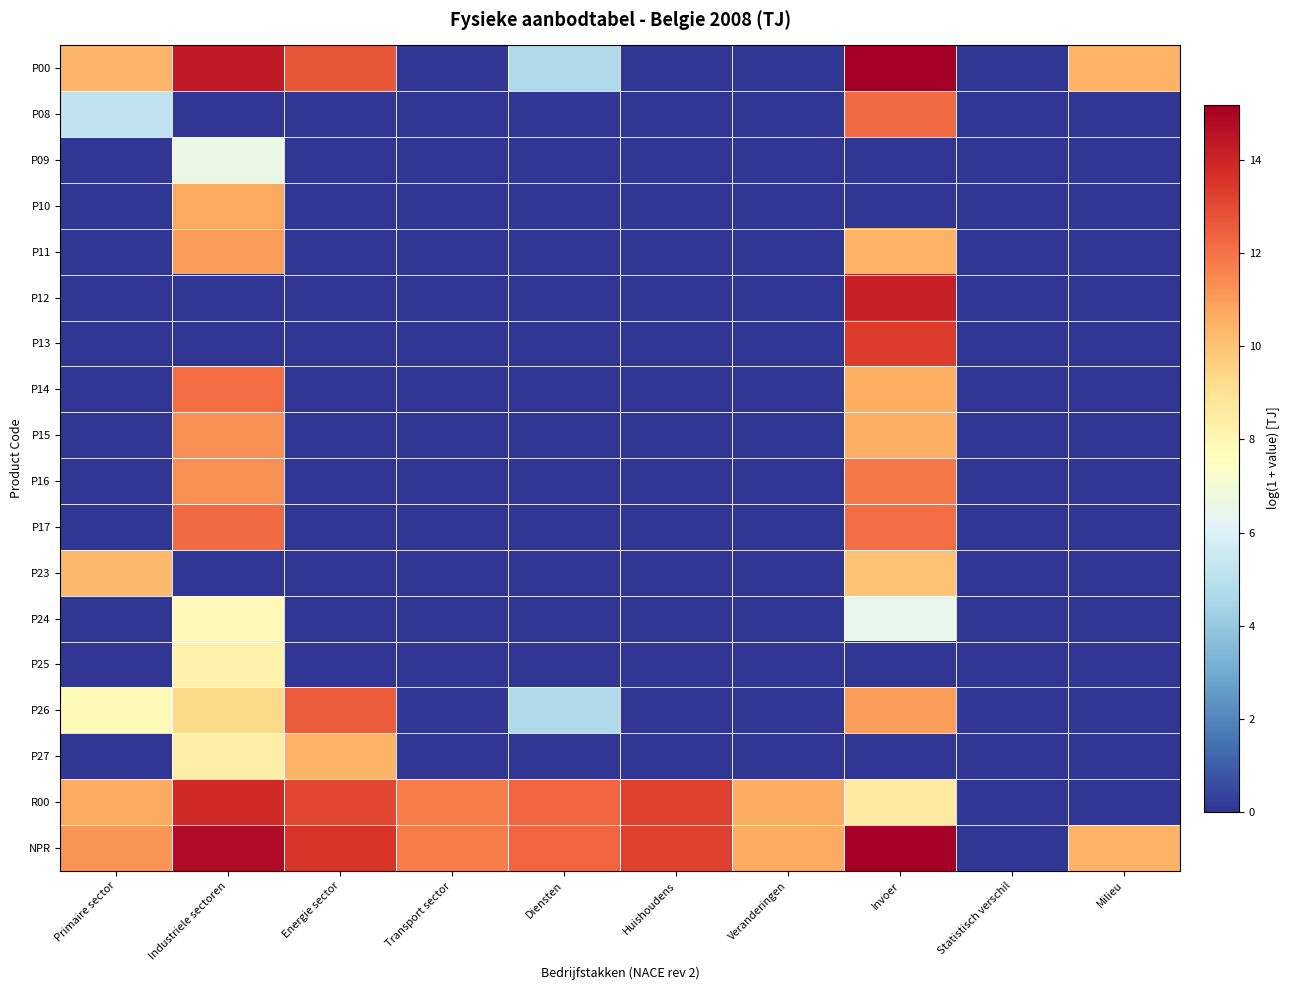

Reading left to right, what are all the values shown in this chart?

P00: Primaire sector=10.4	Industriele sectoren=14.4	Energie sector=12.7	Transport sector=0.0	Diensten=4.6	Huishoudens=0.0	Veranderingen=0.0	Invoer=15.2	Statistisch verschil=0.0	Milieu=10.5
P08: Primaire sector=5.2	Industriele sectoren=0.0	Energie sector=0.0	Transport sector=0.0	Diensten=0.0	Huishoudens=0.0	Veranderingen=0.0	Invoer=12.2	Statistisch verschil=0.0	Milieu=0.0
P09: Primaire sector=0.0	Industriele sectoren=6.6	Energie sector=0.0	Transport sector=0.0	Diensten=0.0	Huishoudens=0.0	Veranderingen=0.0	Invoer=0.0	Statistisch verschil=0.0	Milieu=0.0
P10: Primaire sector=0.0	Industriele sectoren=10.7	Energie sector=0.0	Transport sector=0.0	Diensten=0.0	Huishoudens=0.0	Veranderingen=0.0	Invoer=0.0	Statistisch verschil=0.0	Milieu=0.0
P11: Primaire sector=0.0	Industriele sectoren=11.0	Energie sector=0.0	Transport sector=0.0	Diensten=0.0	Huishoudens=0.0	Veranderingen=0.0	Invoer=10.5	Statistisch verschil=0.0	Milieu=0.0
P12: Primaire sector=0.0	Industriele sectoren=0.0	Energie sector=0.0	Transport sector=0.0	Diensten=0.0	Huishoudens=0.0	Veranderingen=0.0	Invoer=14.2	Statistisch verschil=0.0	Milieu=0.0
P13: Primaire sector=0.0	Industriele sectoren=0.0	Energie sector=0.0	Transport sector=0.0	Diensten=0.0	Huishoudens=0.0	Veranderingen=0.0	Invoer=13.4	Statistisch verschil=0.0	Milieu=0.0
P14: Primaire sector=0.0	Industriele sectoren=12.2	Energie sector=0.0	Transport sector=0.0	Diensten=0.0	Huishoudens=0.0	Veranderingen=0.0	Invoer=10.6	Statistisch verschil=0.0	Milieu=0.0
P15: Primaire sector=0.0	Industriele sectoren=11.3	Energie sector=0.0	Transport sector=0.0	Diensten=0.0	Huishoudens=0.0	Veranderingen=0.0	Invoer=10.6	Statistisch verschil=0.0	Milieu=0.0
P16: Primaire sector=0.0	Industriele sectoren=11.3	Energie sector=0.0	Transport sector=0.0	Diensten=0.0	Huishoudens=0.0	Veranderingen=0.0	Invoer=11.8	Statistisch verschil=0.0	Milieu=0.0
P17: Primaire sector=0.0	Industriele sectoren=12.2	Energie sector=0.0	Transport sector=0.0	Diensten=0.0	Huishoudens=0.0	Veranderingen=0.0	Invoer=12.2	Statistisch verschil=0.0	Milieu=0.0
P23: Primaire sector=10.3	Industriele sectoren=0.0	Energie sector=0.0	Transport sector=0.0	Diensten=0.0	Huishoudens=0.0	Veranderingen=0.0	Invoer=10.0	Statistisch verschil=0.0	Milieu=0.0
P24: Primaire sector=0.0	Industriele sectoren=7.9	Energie sector=0.0	Transport sector=0.0	Diensten=0.0	Huishoudens=0.0	Veranderingen=0.0	Invoer=6.4	Statistisch verschil=0.0	Milieu=0.0
P25: Primaire sector=0.0	Industriele sectoren=8.3	Energie sector=0.0	Transport sector=0.0	Diensten=0.0	Huishoudens=0.0	Veranderingen=0.0	Invoer=0.0	Statistisch verschil=0.0	Milieu=0.0
P26: Primaire sector=7.8	Industriele sectoren=9.3	Energie sector=12.6	Transport sector=0.0	Diensten=4.6	Huishoudens=0.0	Veranderingen=0.0	Invoer=11.0	Statistisch verschil=0.0	Milieu=0.0
P27: Primaire sector=0.0	Industriele sectoren=8.4	Energie sector=10.4	Transport sector=0.0	Diensten=0.0	Huishoudens=0.0	Veranderingen=0.0	Invoer=0.0	Statistisch verschil=0.0	Milieu=0.0
R00: Primaire sector=10.7	Industriele sectoren=13.9	Energie sector=13.1	Transport sector=11.8	Diensten=12.3	Huishoudens=13.2	Veranderingen=10.7	Invoer=8.6	Statistisch verschil=0.0	Milieu=0.0
NPR: Primaire sector=11.2	Industriele sectoren=14.8	Energie sector=13.6	Transport sector=11.8	Diensten=12.3	Huishoudens=13.2	Veranderingen=10.7	Invoer=15.2	Statistisch verschil=0.0	Milieu=10.5